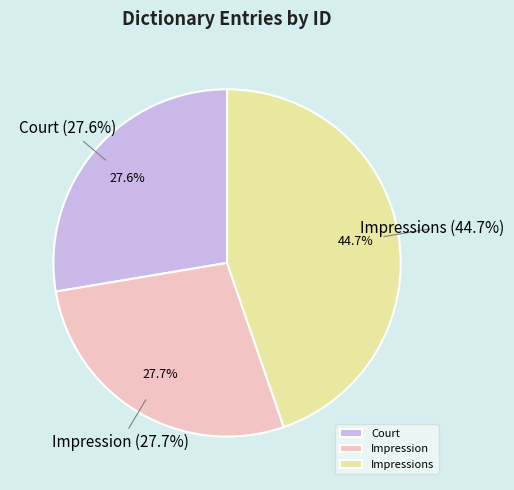

To the nearest percent, what is the difference between the largest and smallest slice percentages?

17%